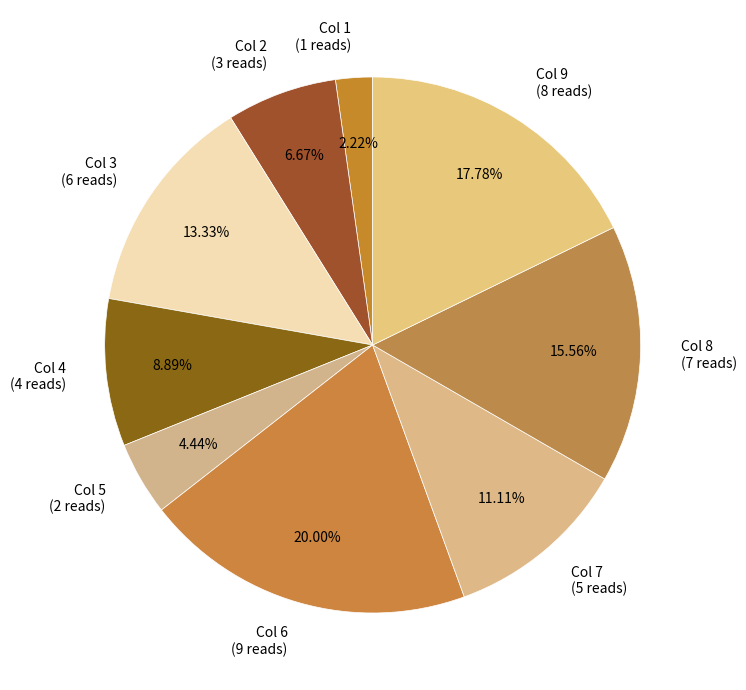

Between Col 4 (4 reads) and Col 3 (6 reads), which is larger?

Col 3 (6 reads)